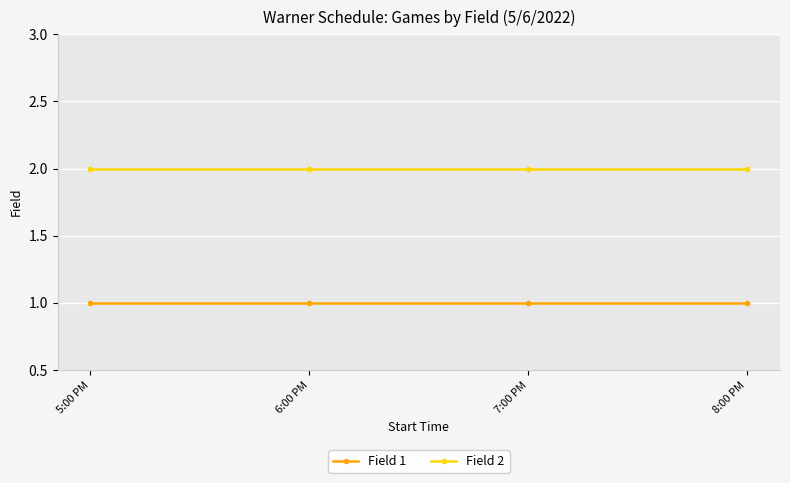

At 5:00 PM, list the series in order from largest to smallest.

Field 2, Field 1